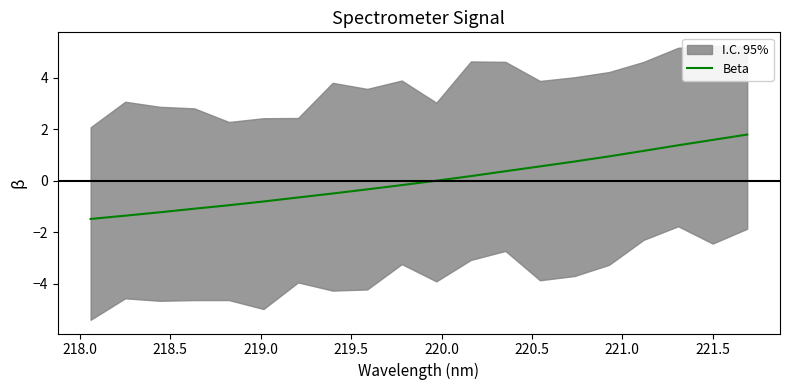

What is the highest value of the Beta series?

1.8